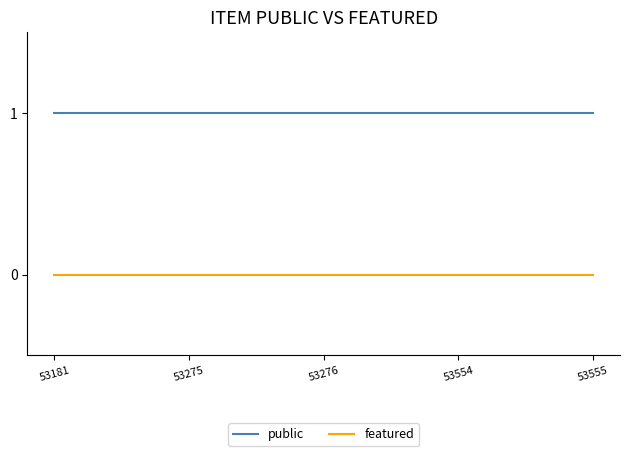

The value of featured at 53554 is 0. True or false?

True